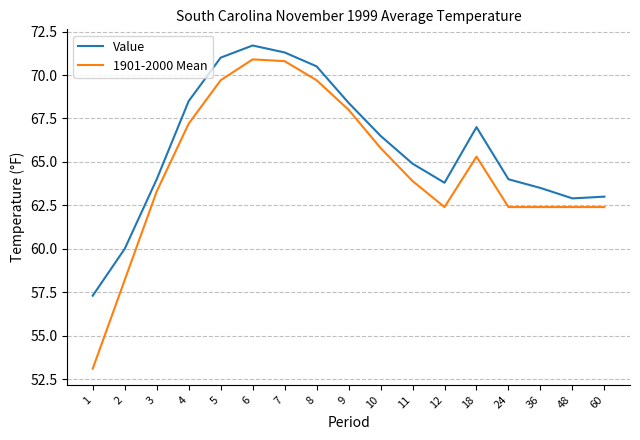

At how many categories does at least one series exceed 68?

6